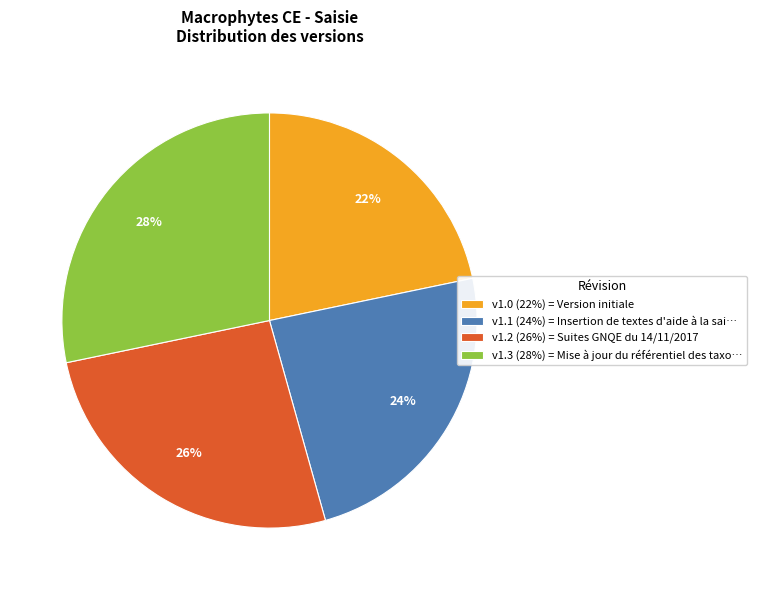

The v1.0 (22%) = Version initiale slice represents 28% of the pie. True or false?

False